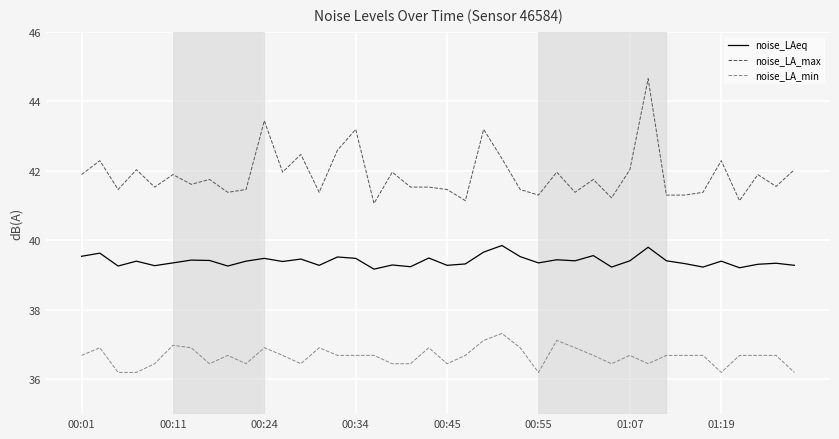

True or false: noise_LAeq and noise_LA_max intersect in this chart.

False